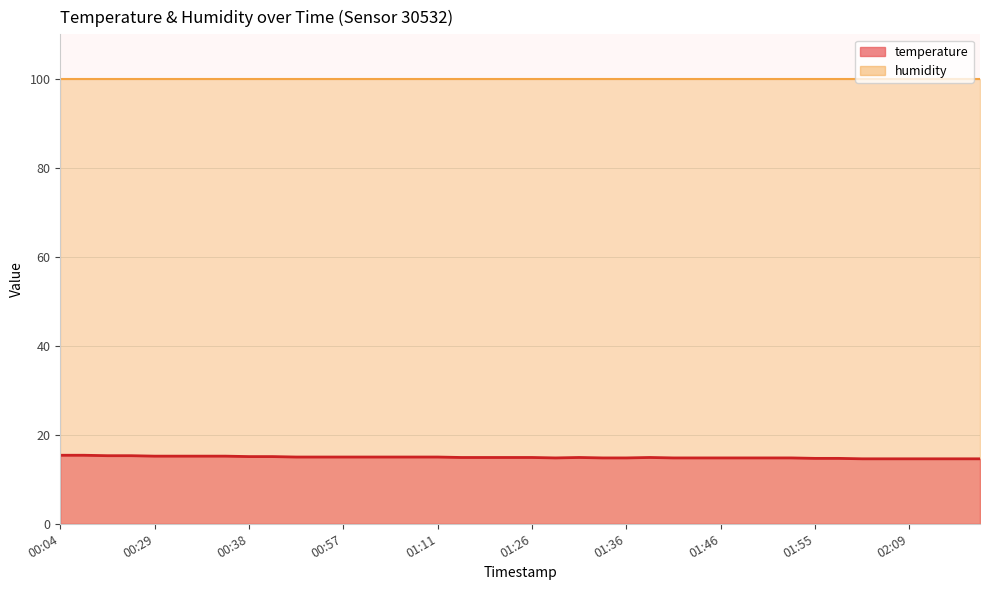

Approximately how many times larger is the value at 01:48 compared to 00:07?

1.0